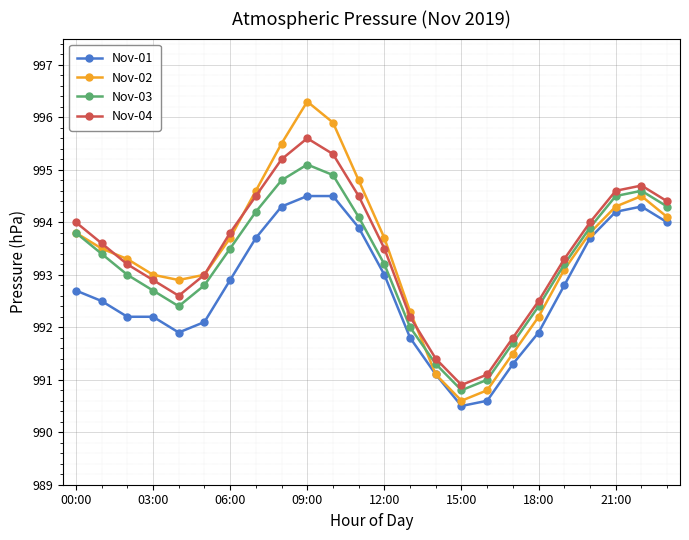

What is the maximum value shown in the chart?

996.3